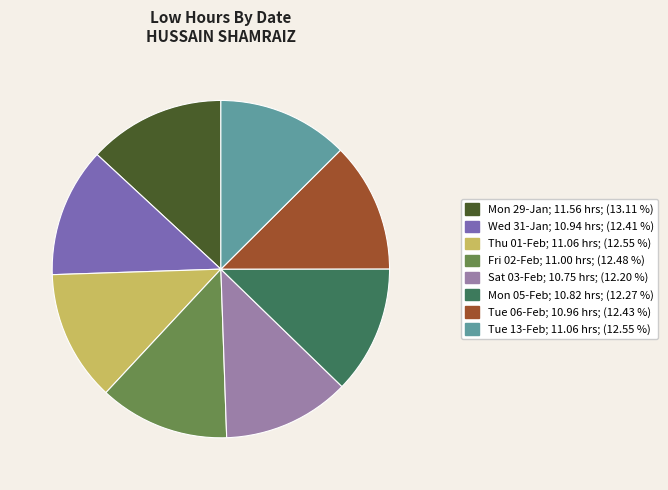

Is there a majority slice in this chart?

No